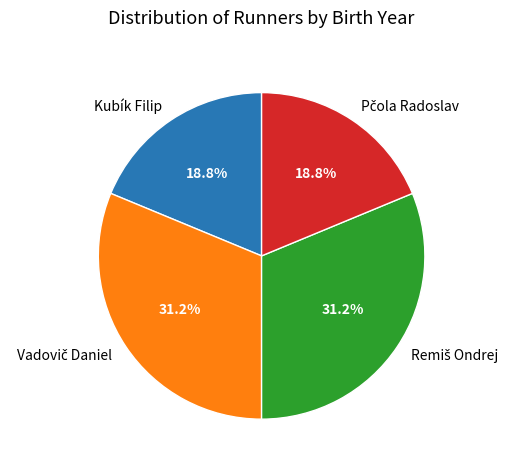

Count the number of slices in the pie.

4